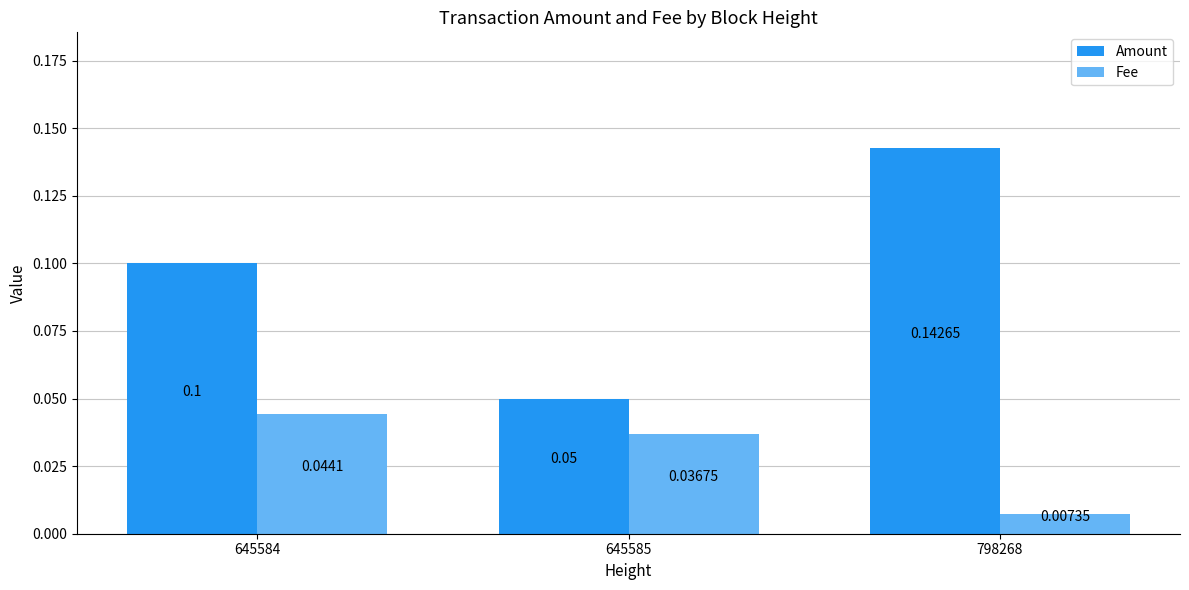

Rank the series by their maximum value, from lowest to highest.

Fee, Amount